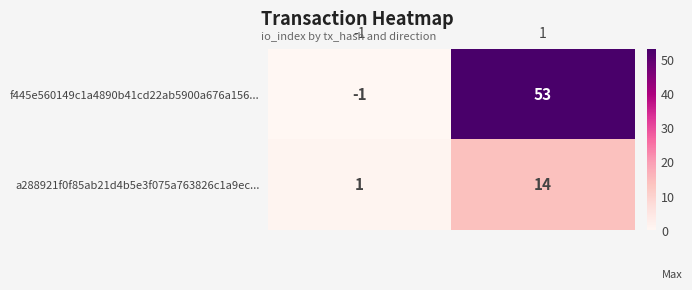

Which series has the largest total across all categories?

f445e560149c1a4890b41cd22ab5900a676a156...